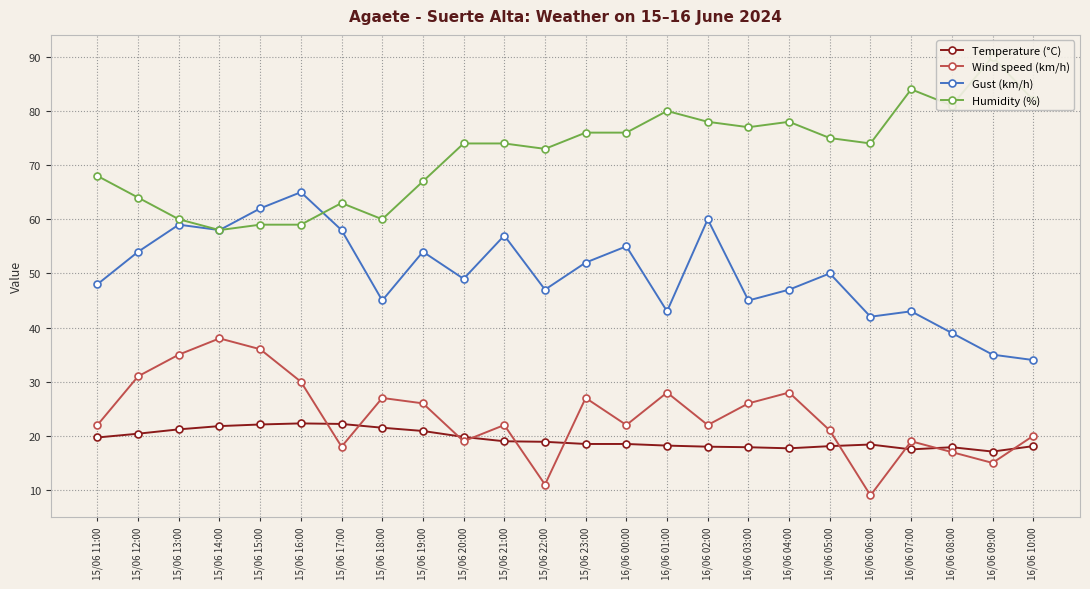

Where does the Humidity (%) series first go above 74?

15/06 23:00